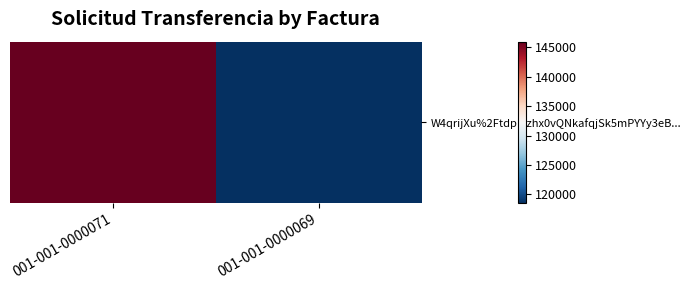

What is the minimum value shown in the chart?

118515